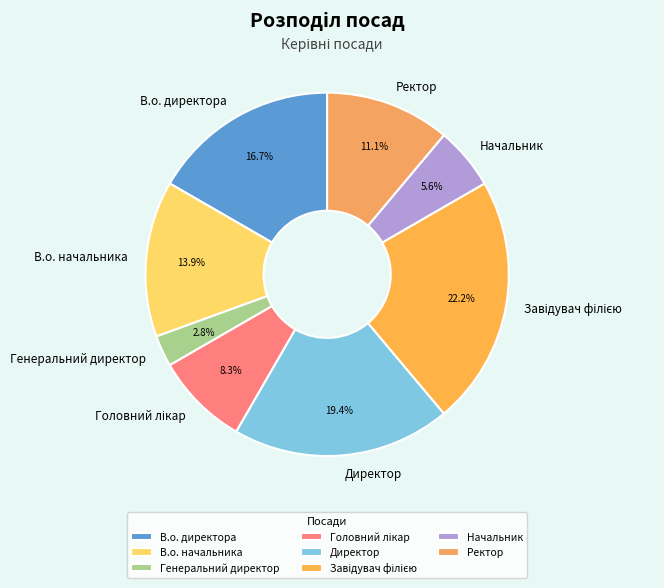

What is the smallest slice in the pie chart?

Генеральний директор